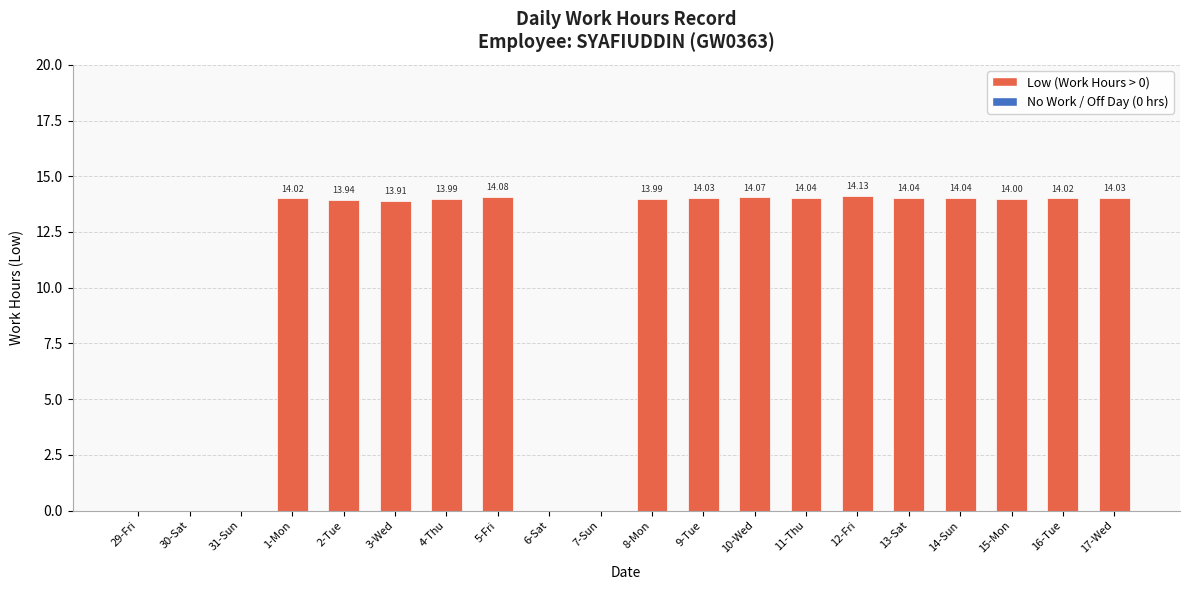

What is the change in value from 31-Sun to 3-Wed?

+13.9